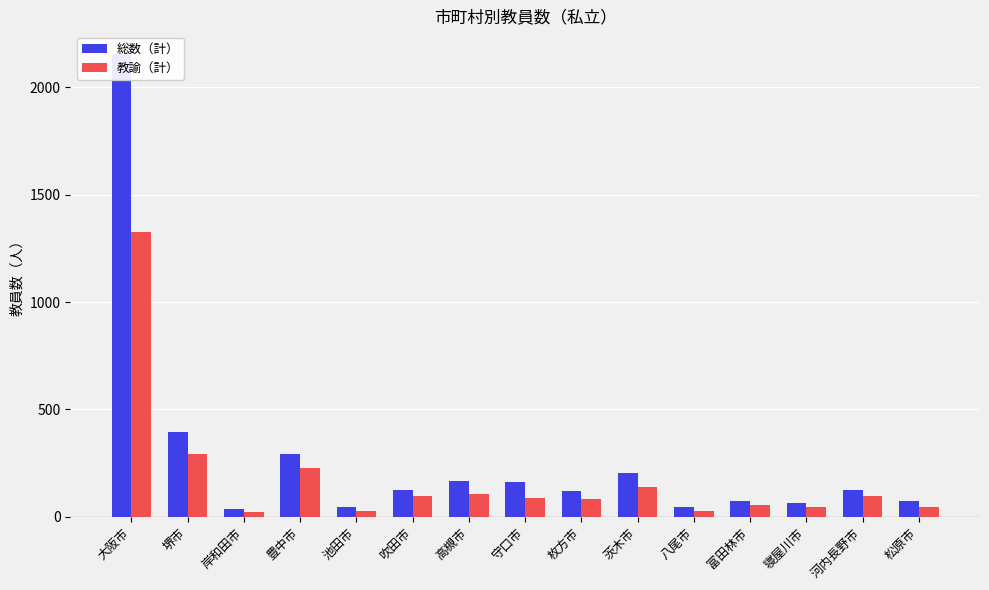

At how many categories does at least one series exceed 1322?

1